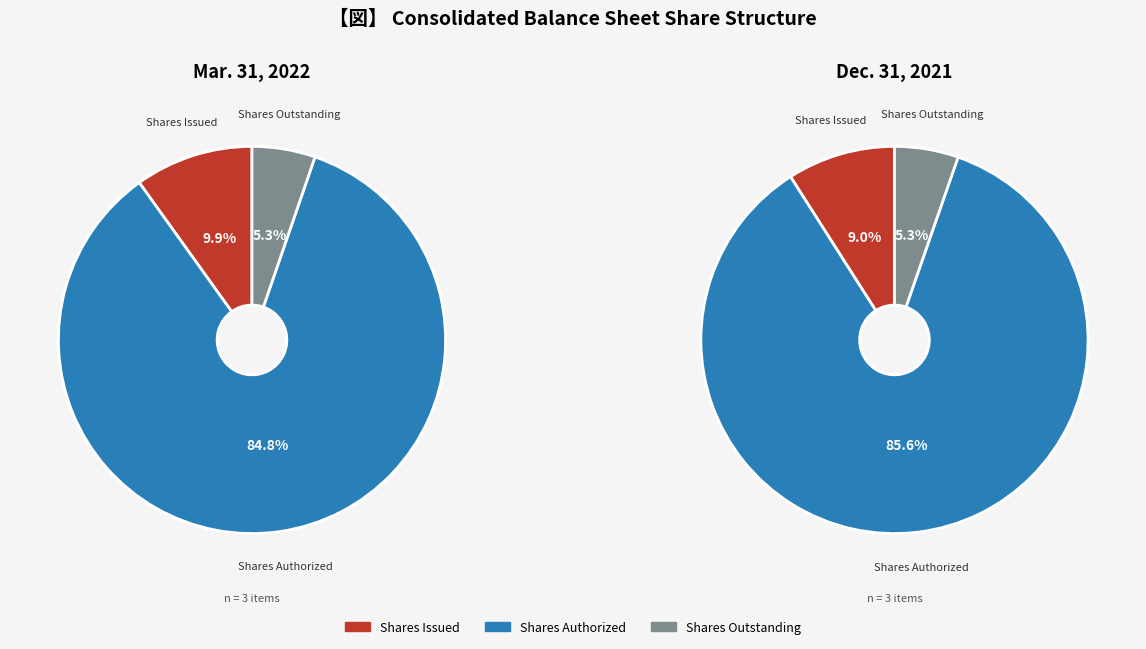

Is there a majority slice in this chart?

Yes